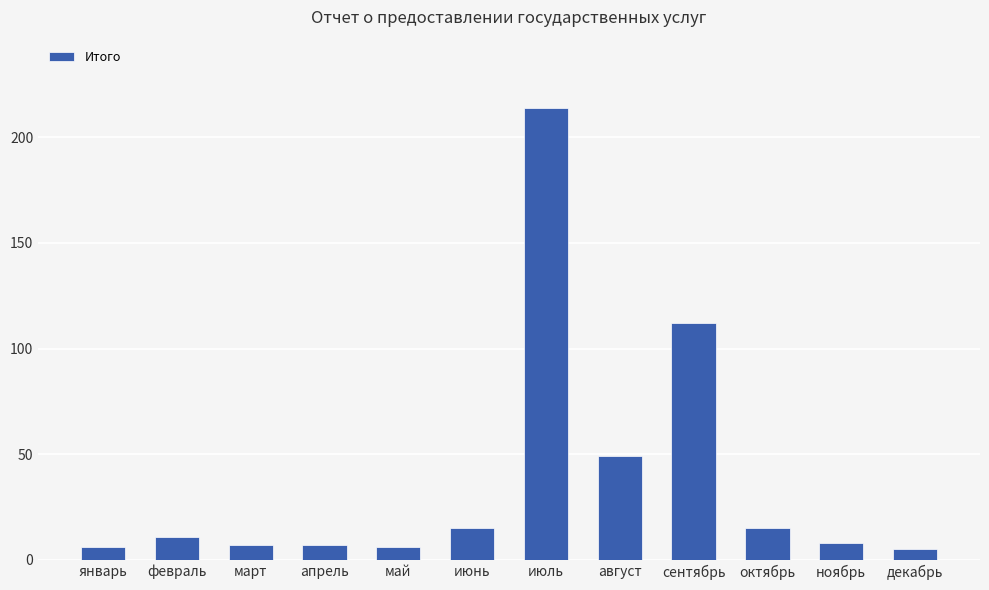

Reading left to right, transcribe all the data shown in this chart.

6	11	7	7	6	15	214	49	112	15	8	5